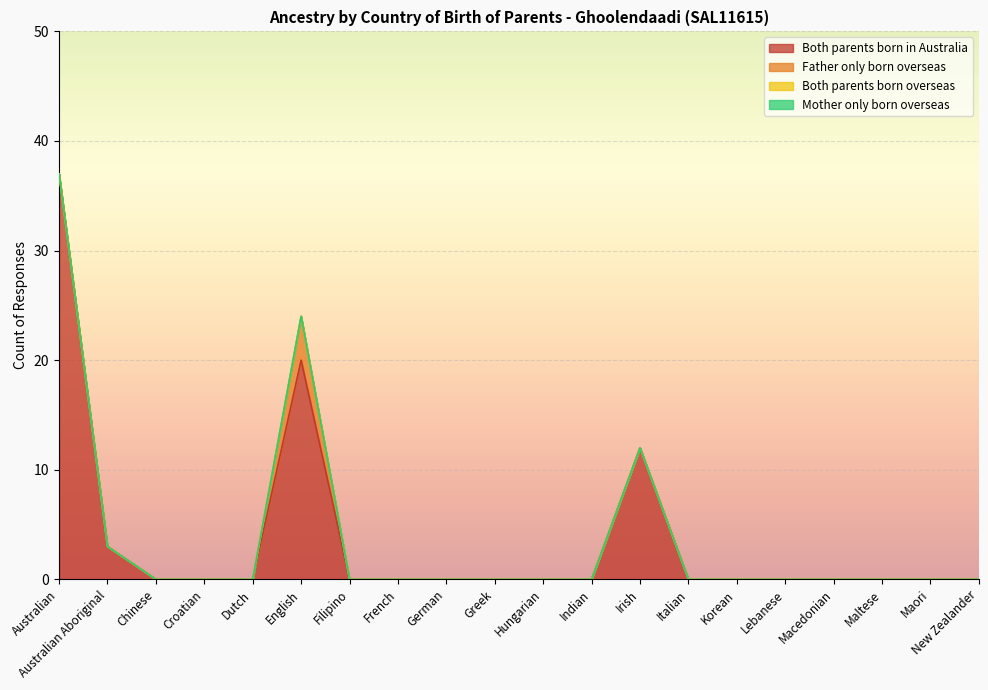

Rank the categories by Both parents born in Australia value from lowest to highest.

Chinese, Croatian, Dutch, Filipino, French, German, Greek, Hungarian, Indian, Italian, Korean, Lebanese, Macedonian, Maltese, Maori, New Zealander, Australian Aboriginal, Irish, English, Australian